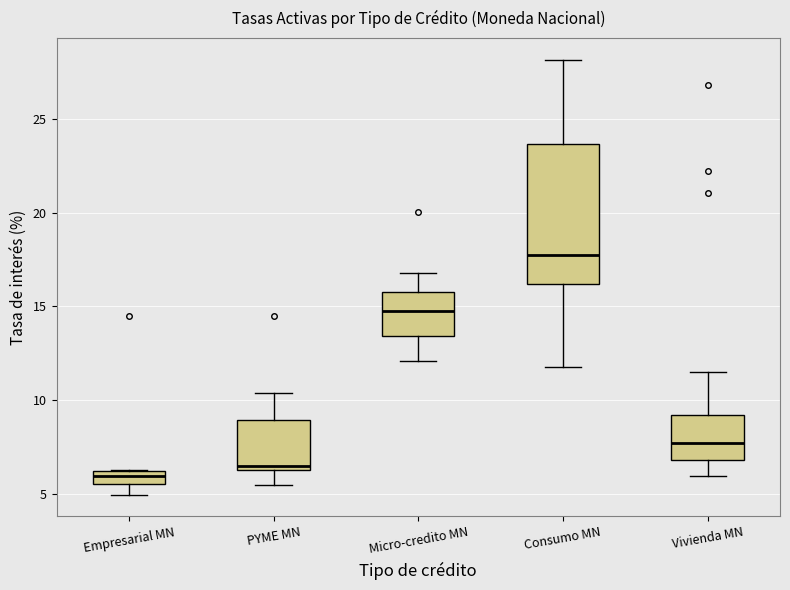

Which box's median line is the highest?

Consumo MN